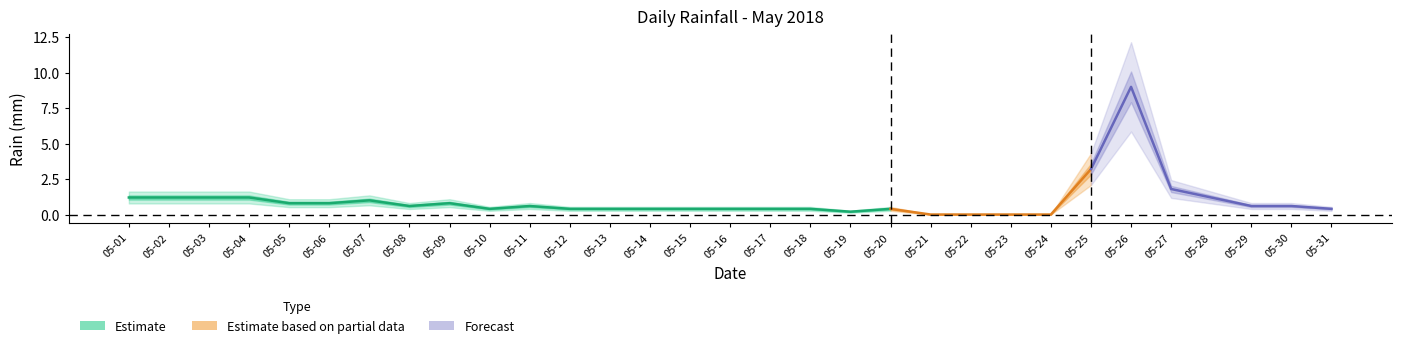

What is the maximum value shown in the chart?

9.0